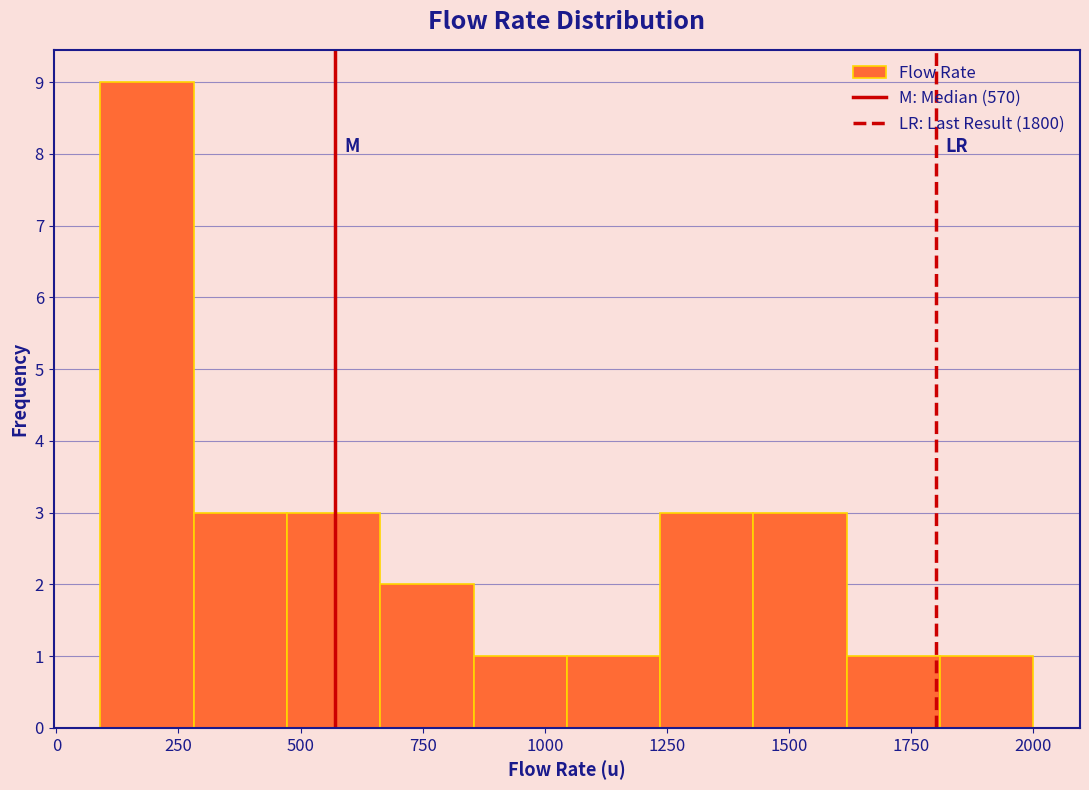

Read against the x-axis, roughly where is the centre of the tallest bar?

200